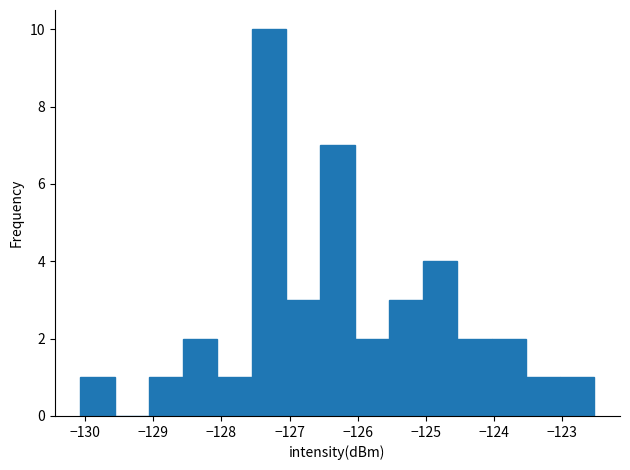

Reading left to right, transcribe this chart: for each bar, give the range it covers on the x-axis and its height. Neither the bar edges nor the heights are printed on the chart, so give them approximately, as read against the axes.

-130.1 to -129.6: 1
-129.6 to -129.1: 0
-129.1 to -128.6: 1
-128.6 to -128.1: 2
-128.1 to -127.6: 1
-127.6 to -127.1: 10
-127.1 to -126.6: 3
-126.6 to -126.0: 7
-126.0 to -125.5: 2
-125.5 to -125.0: 3
-125.0 to -124.5: 4
-124.5 to -124.0: 2
-124.0 to -123.5: 2
-123.5 to -123.0: 1
-123.0 to -122.5: 1